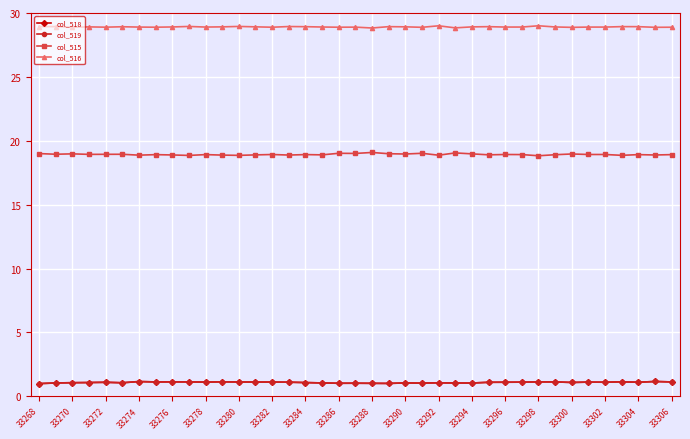

What is the value of the col_518 point at the 36th from the left?

1.1